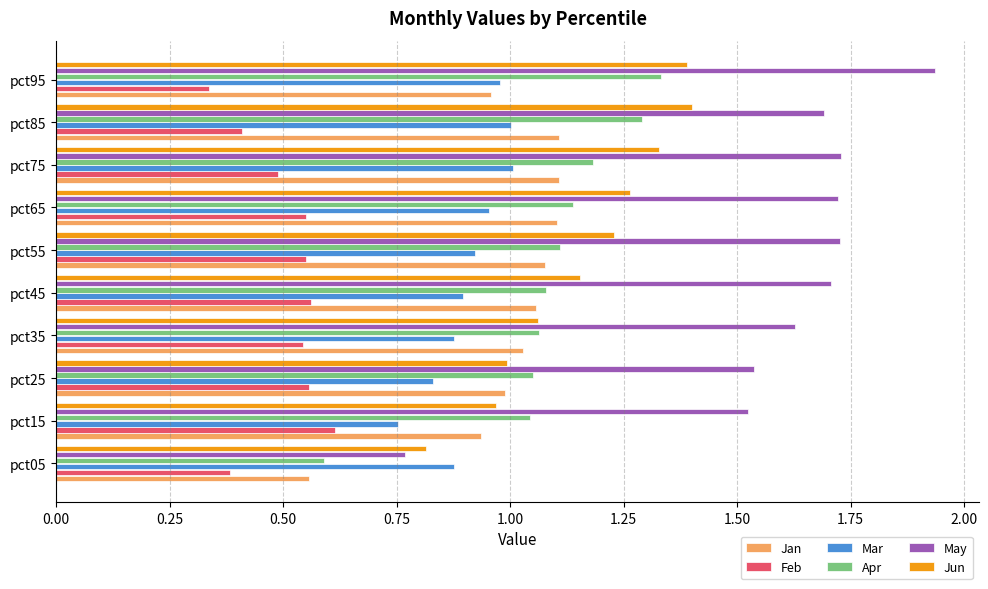

What is the sum of all Feb values?

5.0